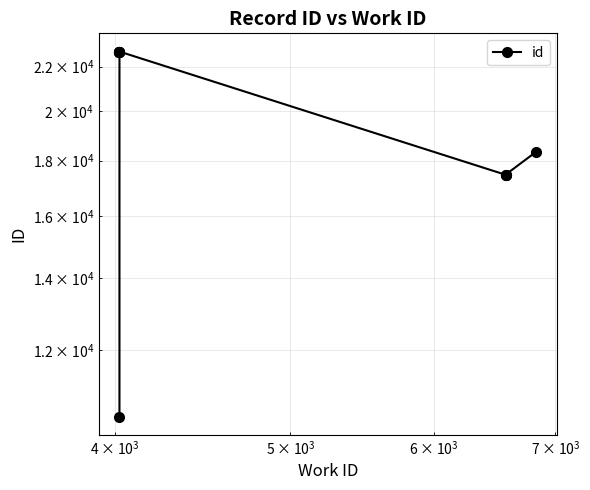

How many lines are shown in the chart?

1